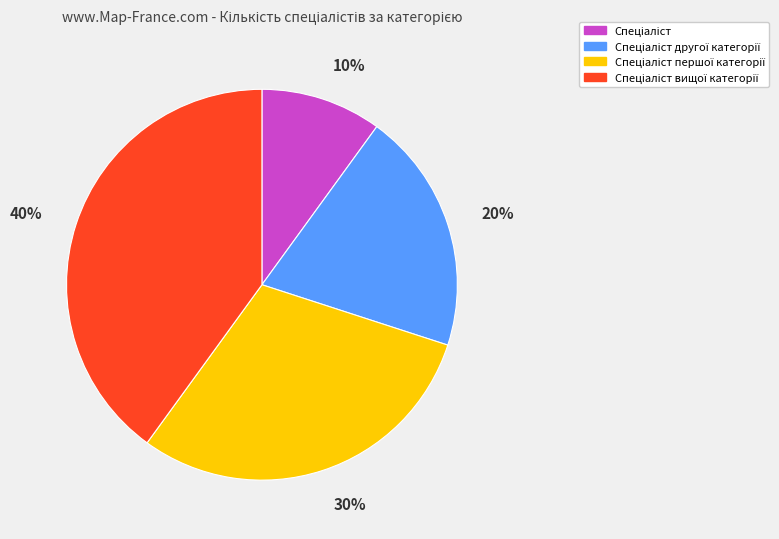

Does any single category account for the majority?

No